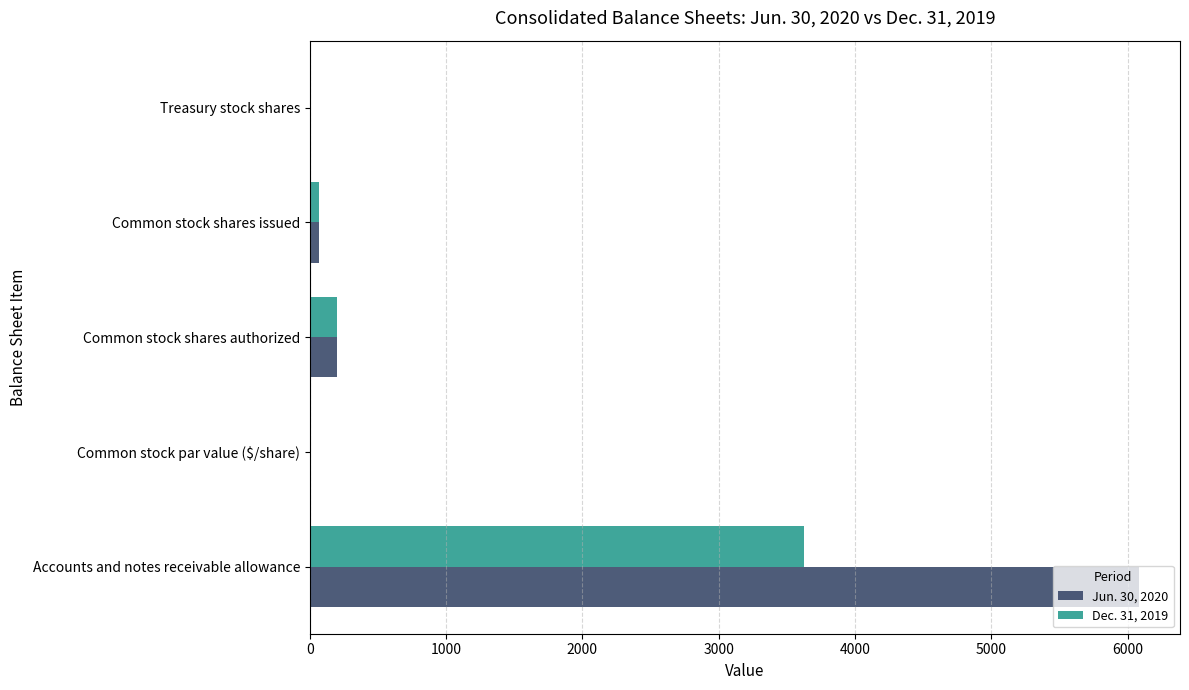

At which category is the sum across all series the highest?

Accounts and notes receivable allowance